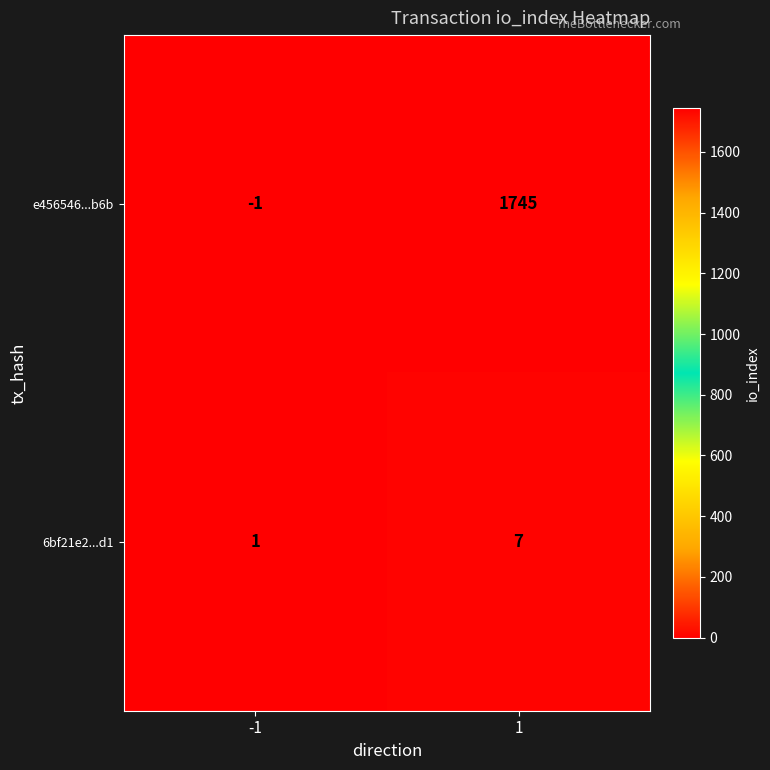

At how many categories does at least one series exceed 1323?

1